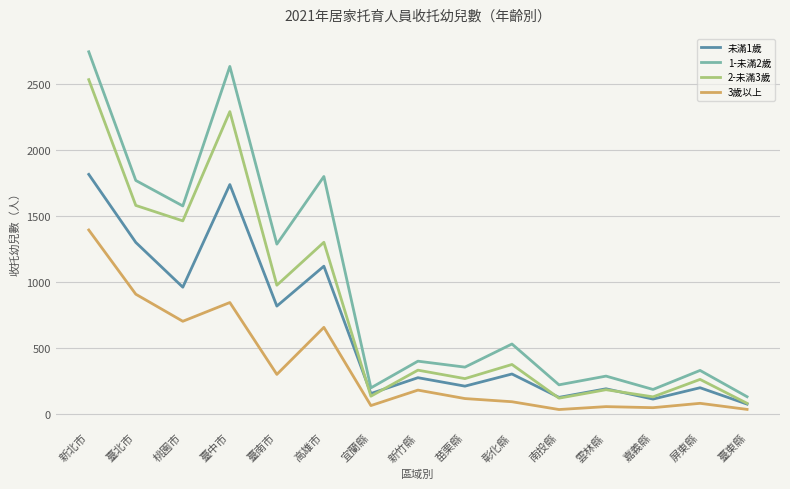

The 2-未滿3歲 series shows 68 at 雲林縣. True or false?

False